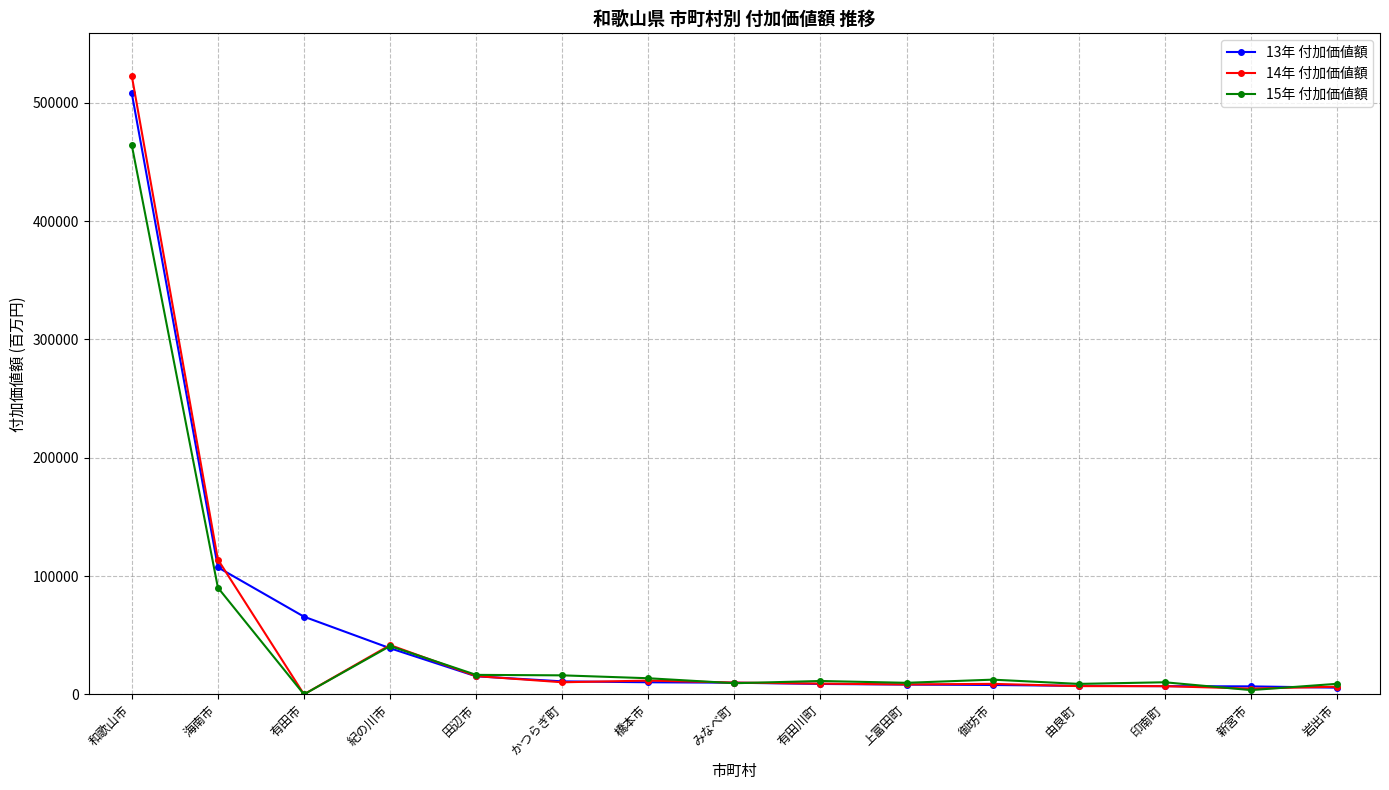

Count the number of categories in the chart.

15